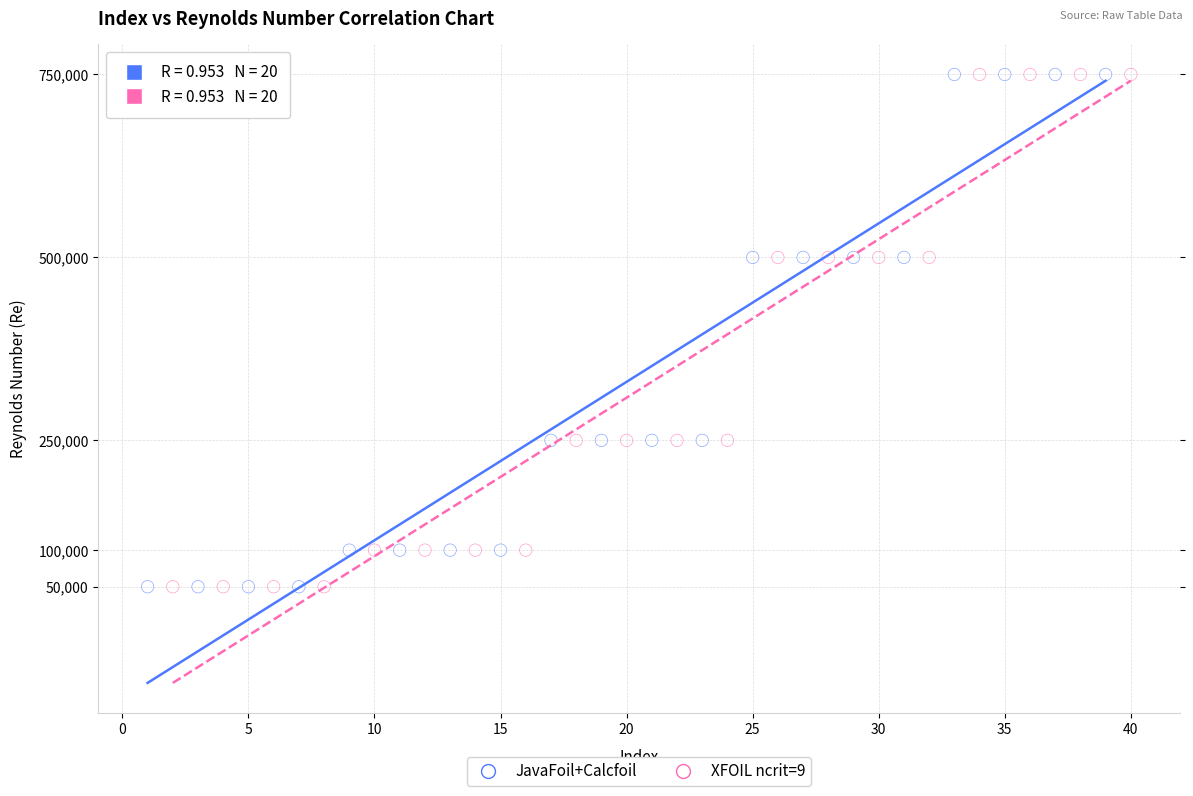

What are all the series names shown in the legend?

JavaFoil+Calcfoil, XFOIL ncrit=9